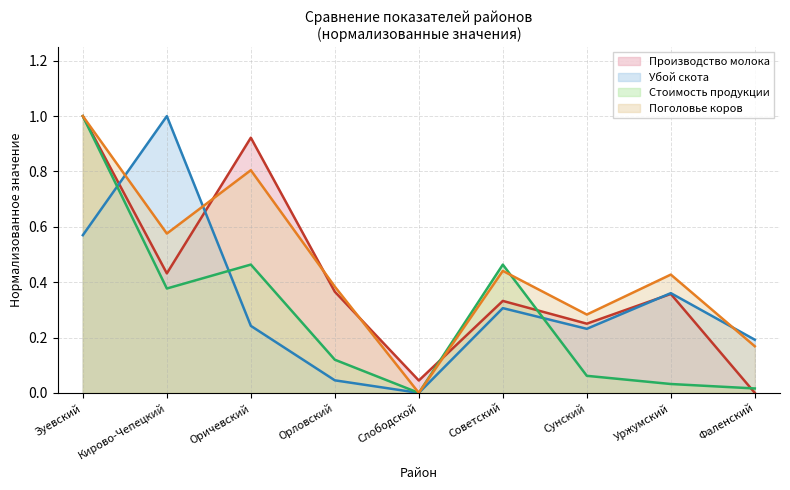

Which series has the largest total across all categories?

Поголовье коров